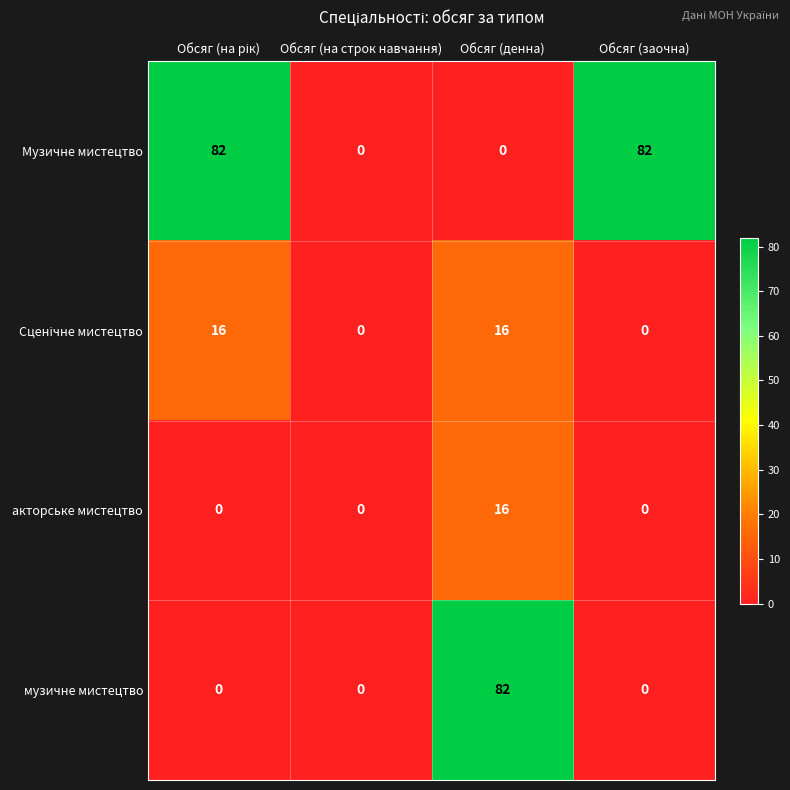

What is the maximum value shown in the chart?

82